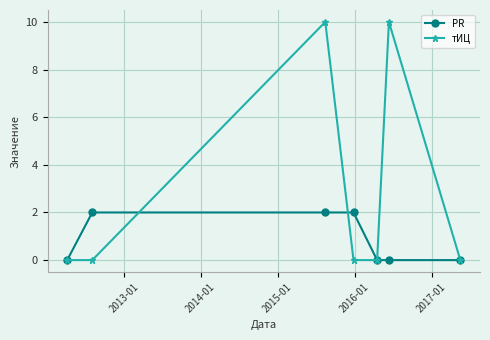

What is the value of the PR point at the 3rd from the left?

2